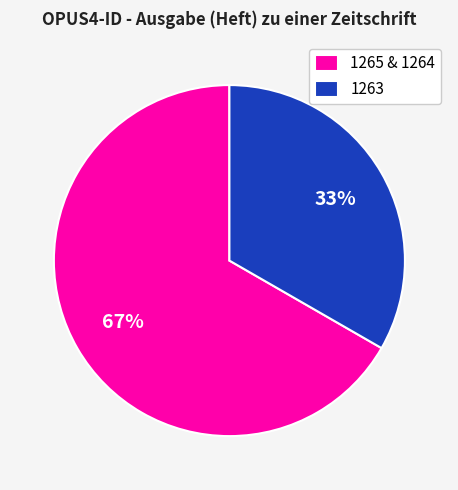

Is there any slice that represents more than half of the pie?

Yes